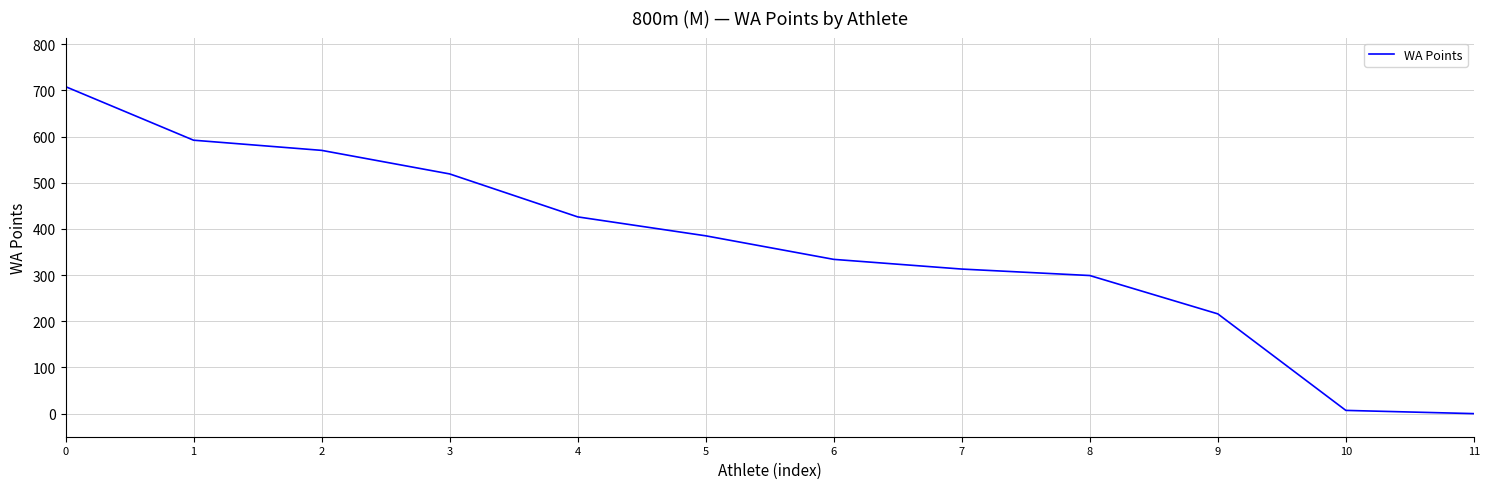

Reading left to right, extract all data points from this chart.

708	592	570	519	426	385	334	313	299	216	7	0